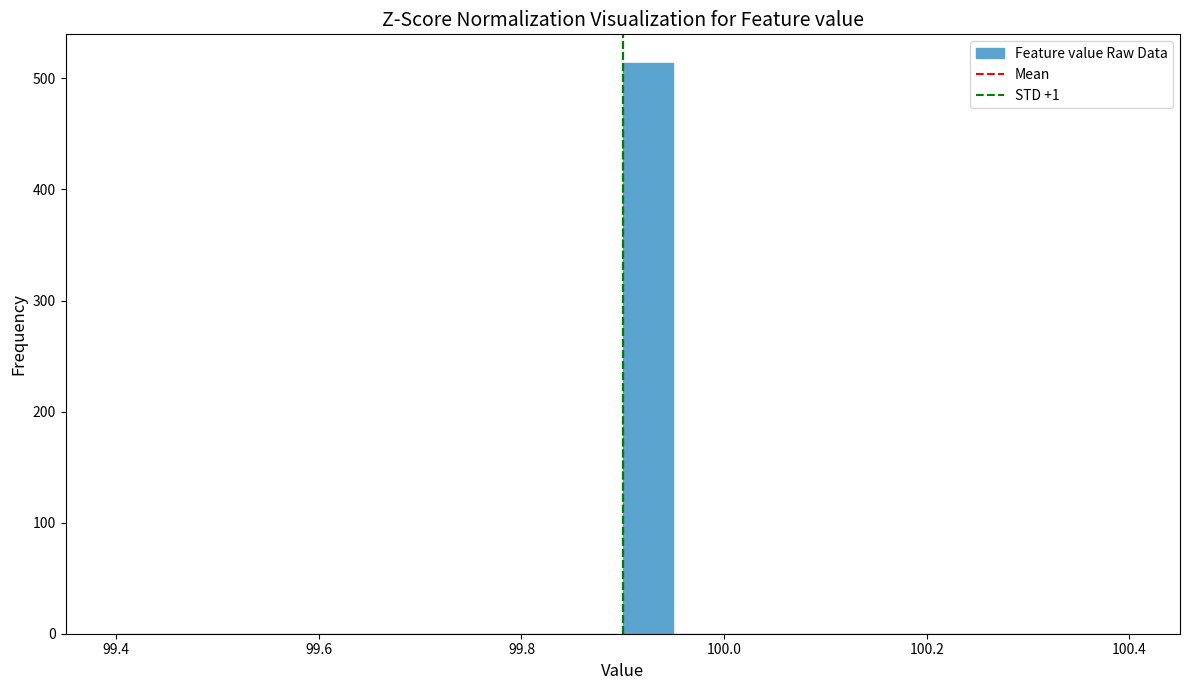

Read against the x-axis, roughly where is the centre of the tallest bar?

99.92